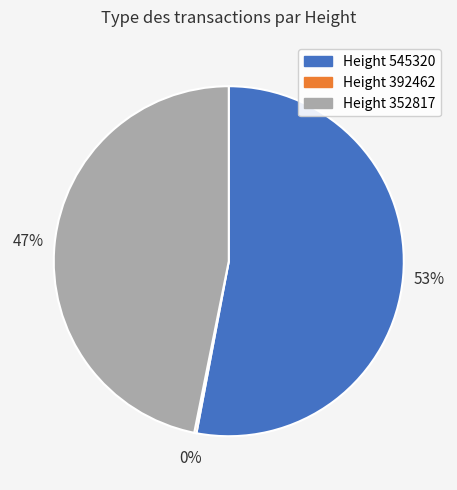

Combined, do Height 545320 and Height 352817 account for over 50%?

Yes